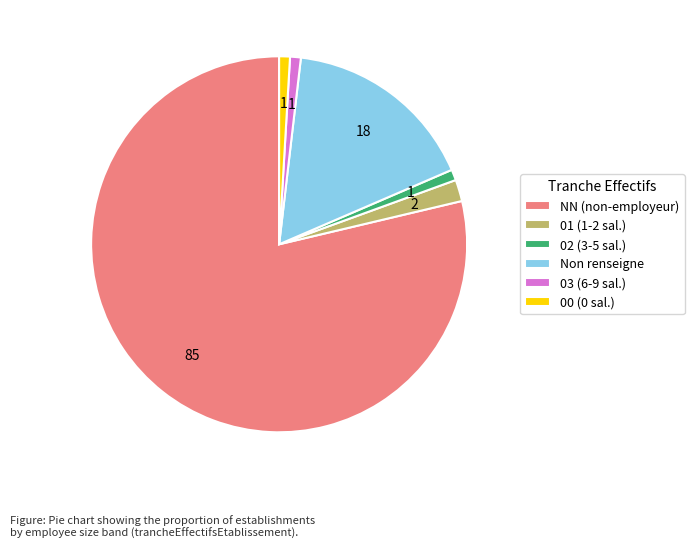

Is the sum of Non renseigne and NN (non-employeur) greater than half?

Yes